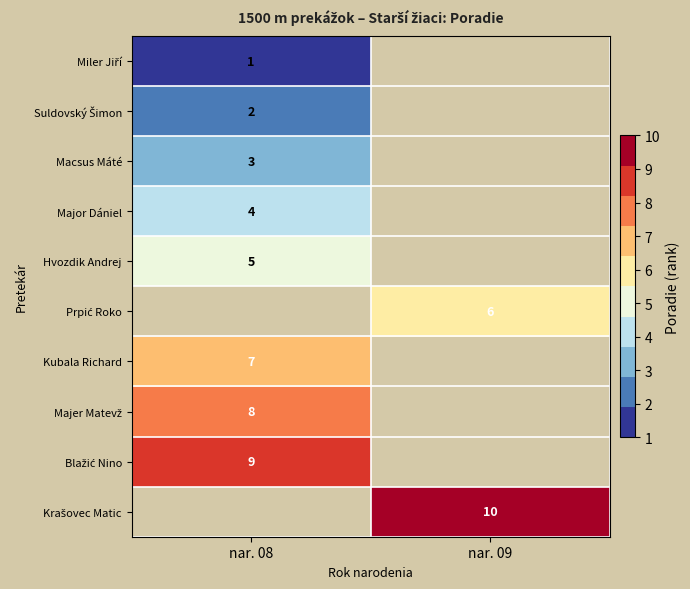

The value of Major Dániel at nar. 08 is 4. True or false?

True